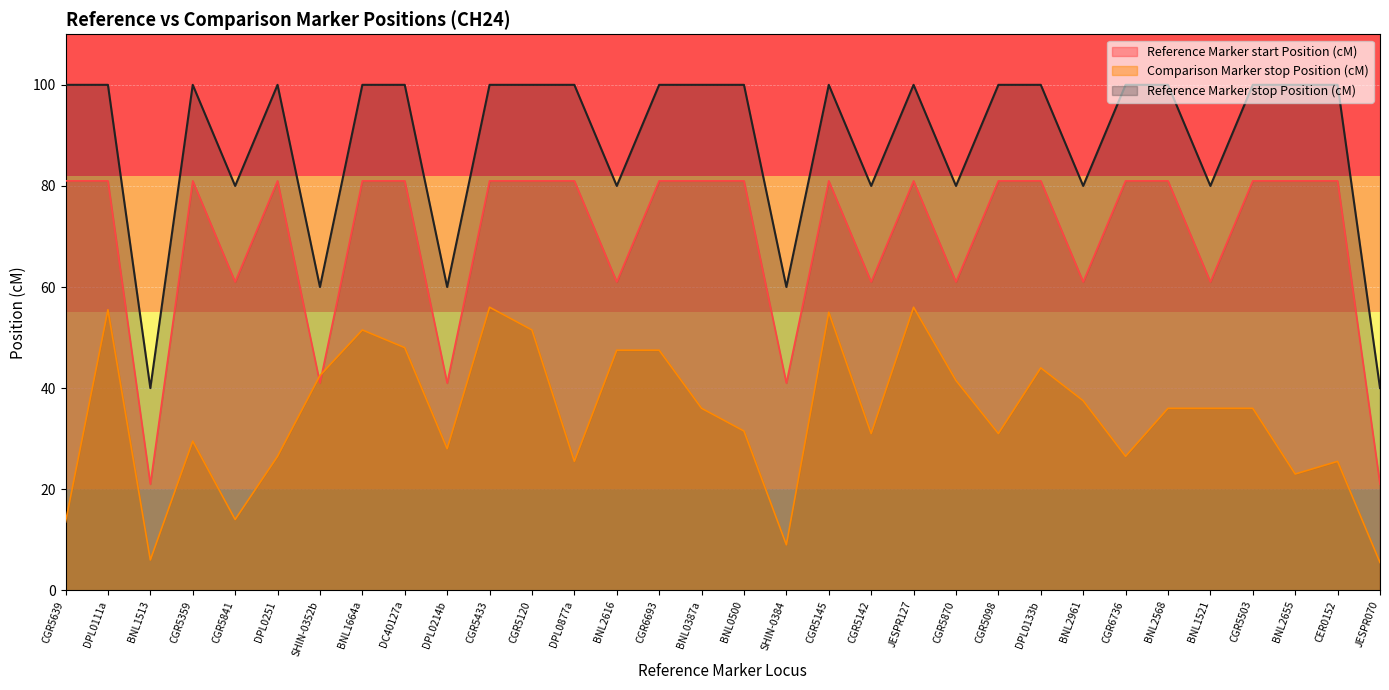

How many interior local peaks does the Reference Marker stop Position (cM) series have?

4